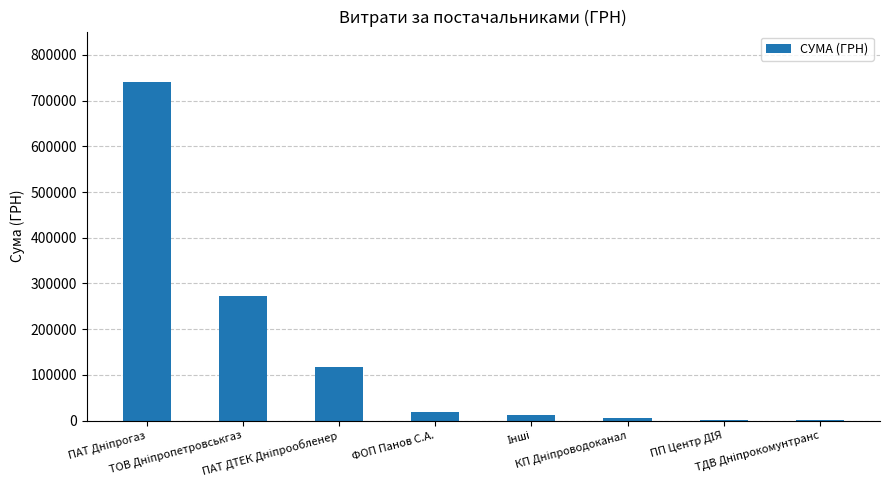

What is the maximum value shown in the chart?

739963.0